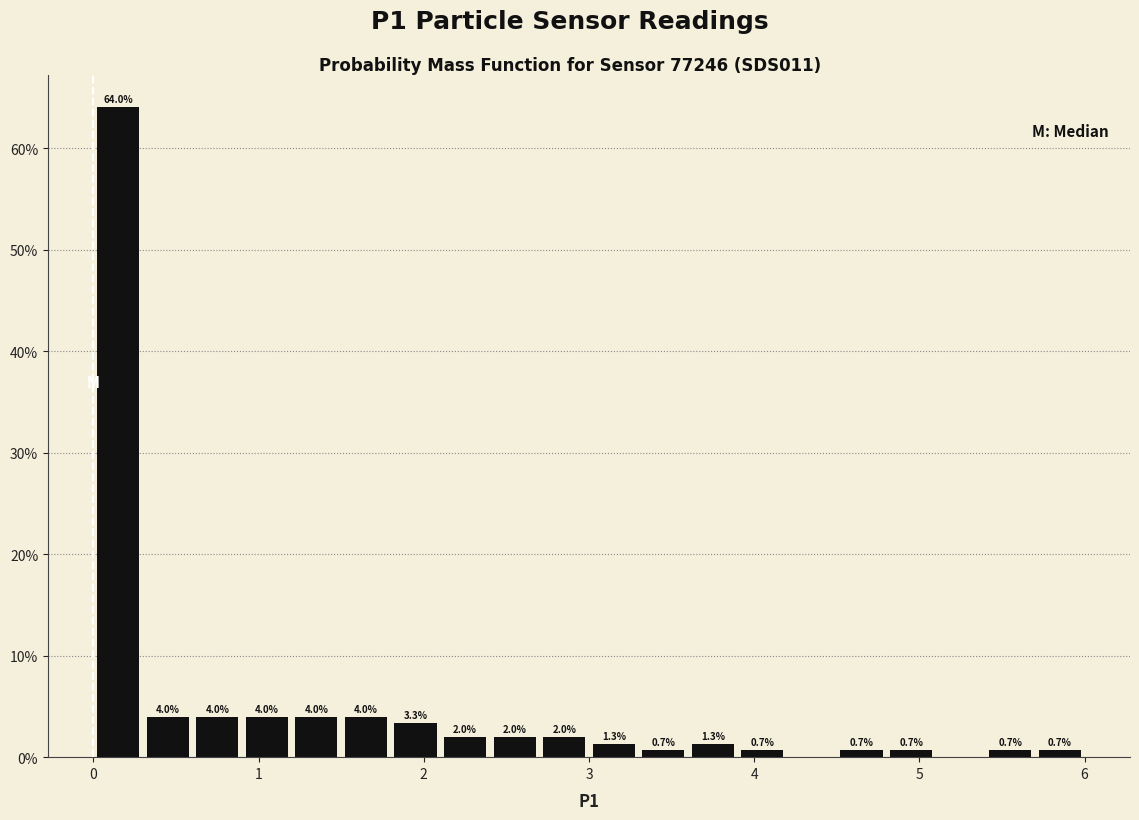

Around what value on the x-axis is the tallest bar? Give the approximate position of its centre, as read against the axis.

0.2